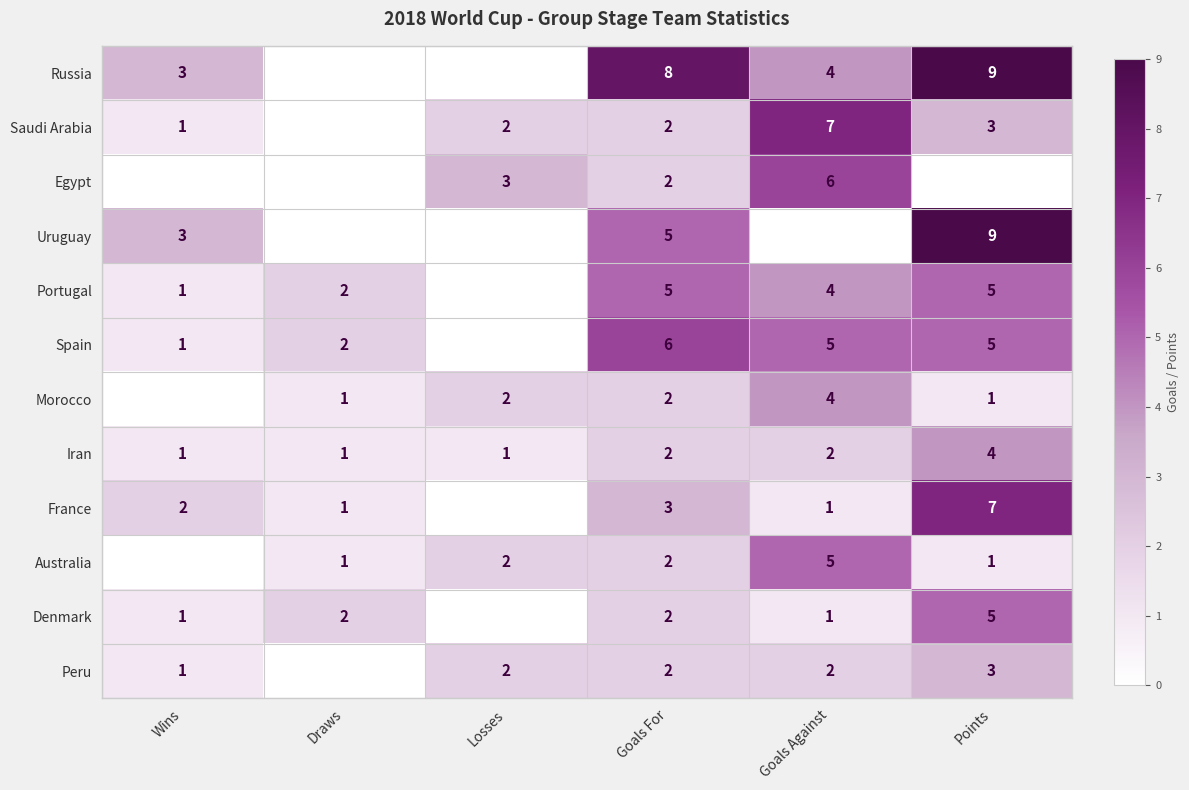

What is the total value across all series at Goals For?

41